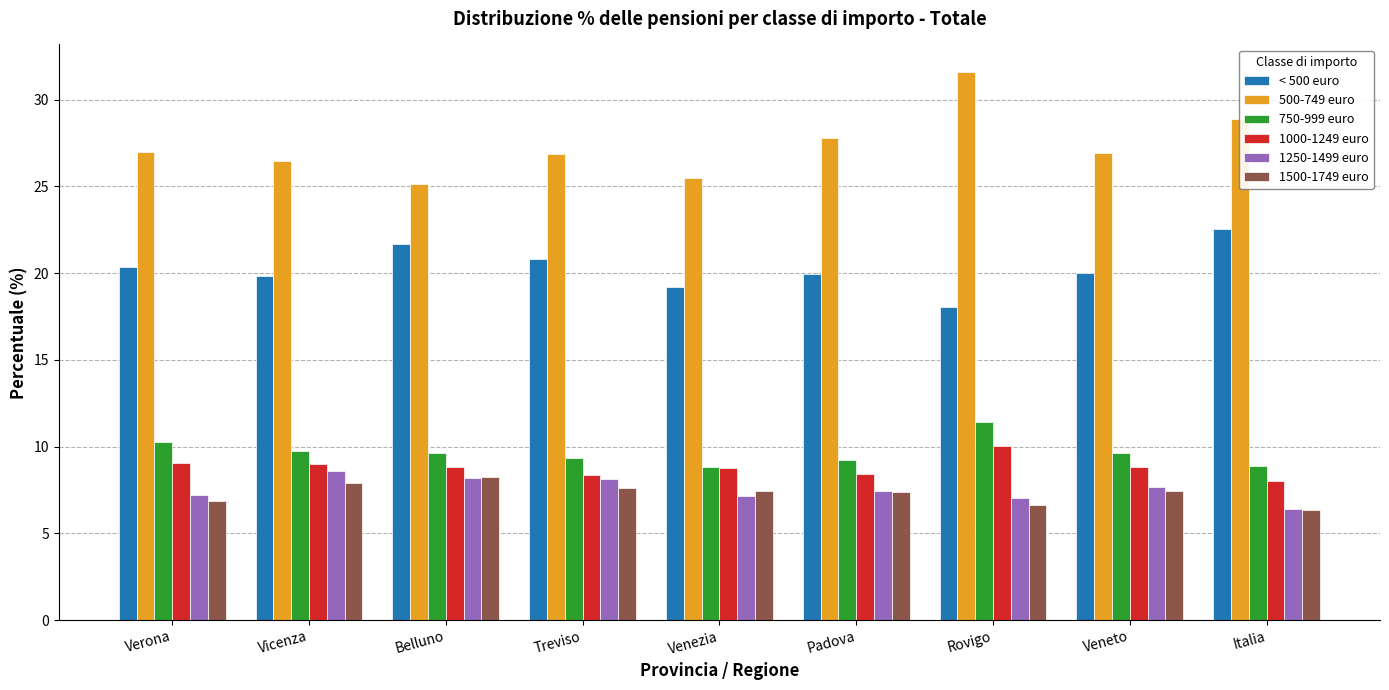

Which series has the widest spread of values?

500-749 euro